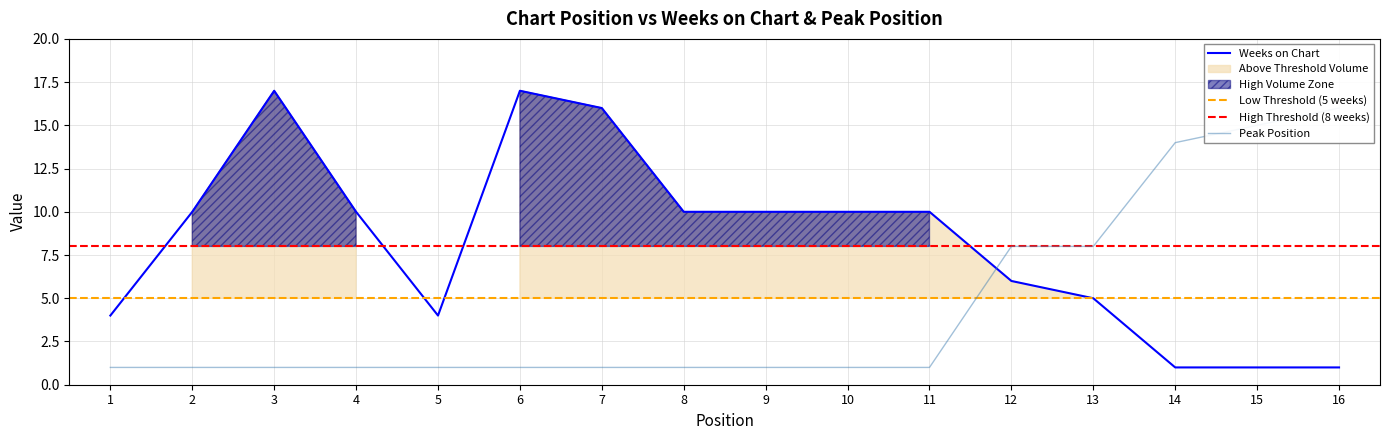

Reading left to right, what are all the values shown in this chart?

Weeks on Chart: 4	10	17	10	4	17	16	10	10	10	10	6	5	1	1	1
Peak Position: 1	1	1	1	1	1	1	1	1	1	1	8	8	14	15	16